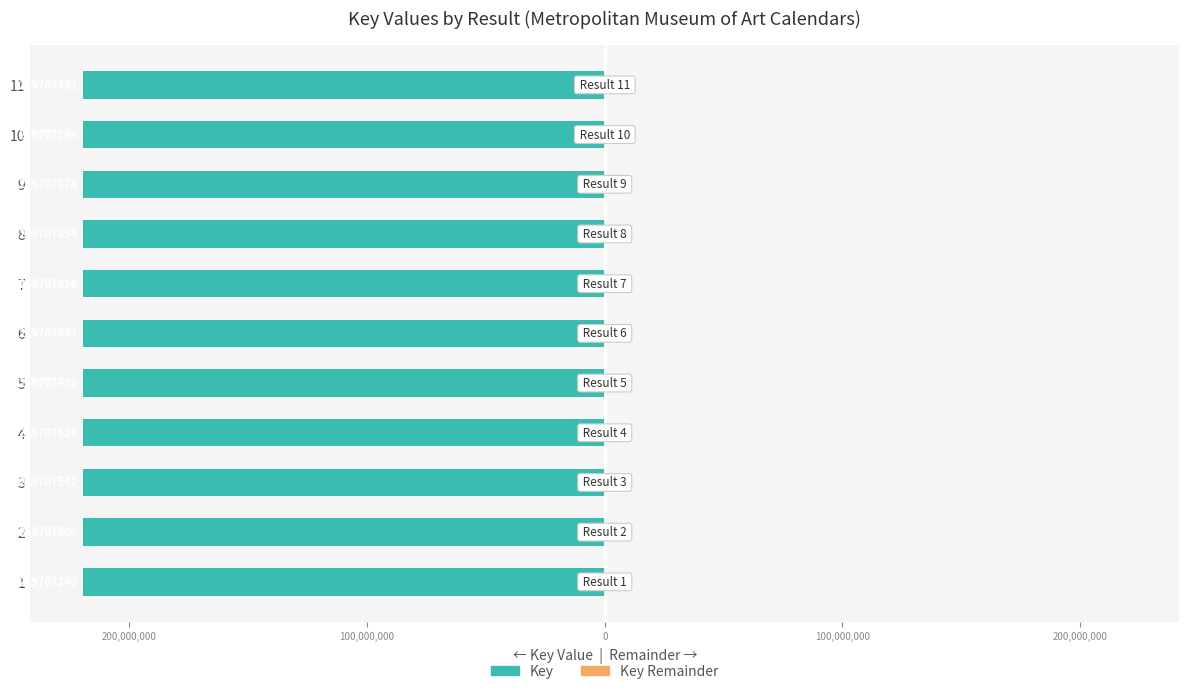

How many categories are shown in the chart?

11